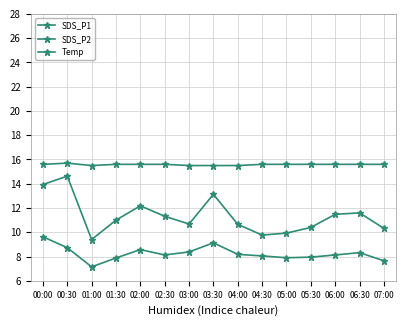

What is the difference between the maximum and minimum values in the SDS_P1 series?

5.2